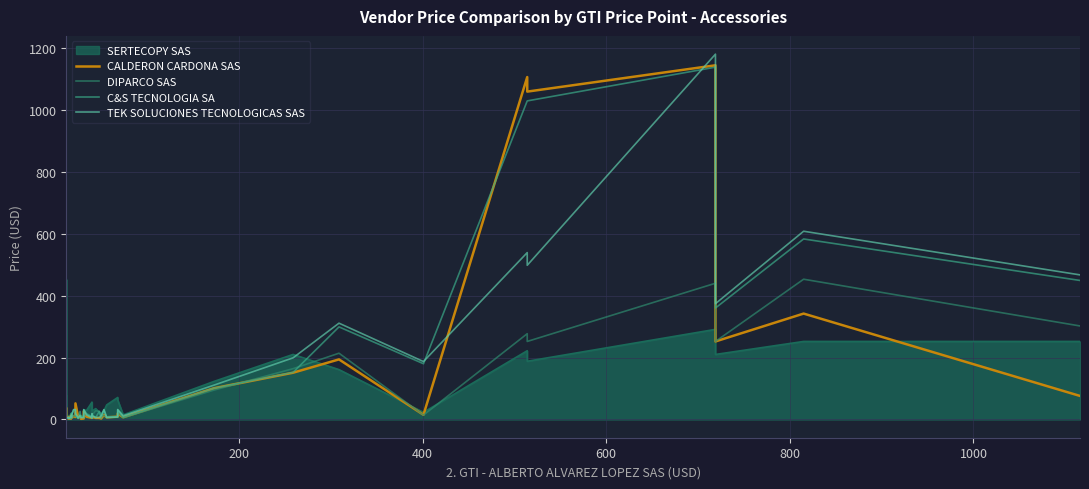

What is the maximum value for CALDERON CARDONA SAS?

1144